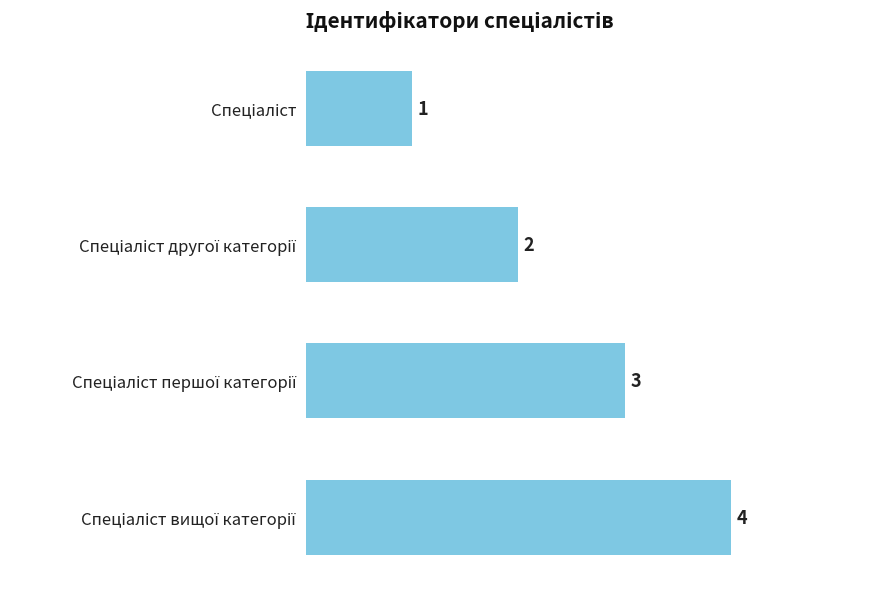

What is the value of the 4th bar from the top?

4